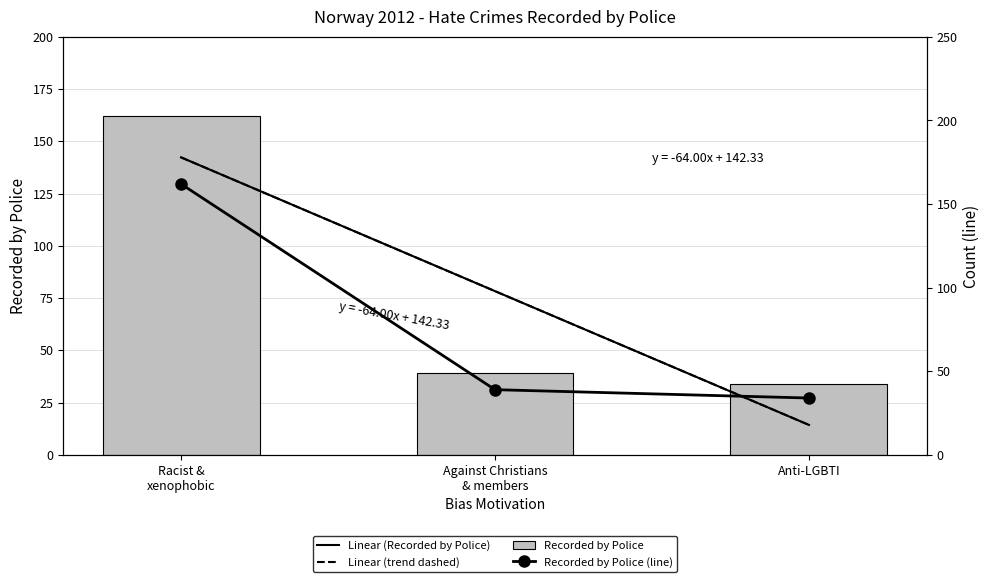

How many data points are above 39?

1